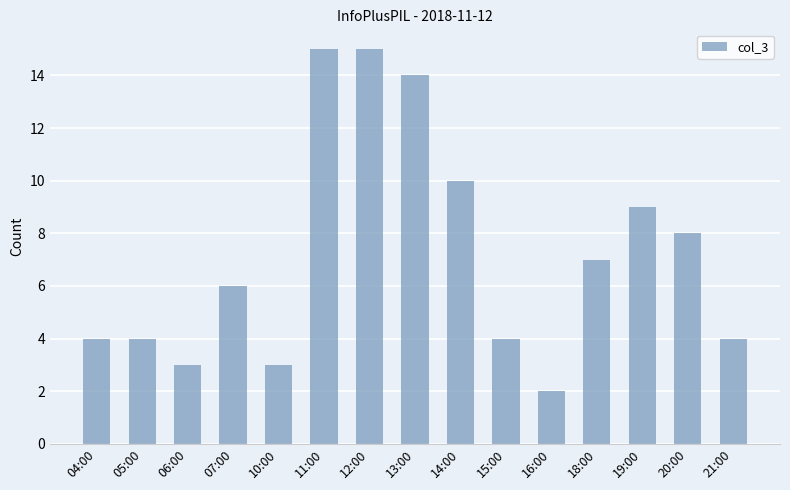

What is the difference between the second highest and minimum values?

13